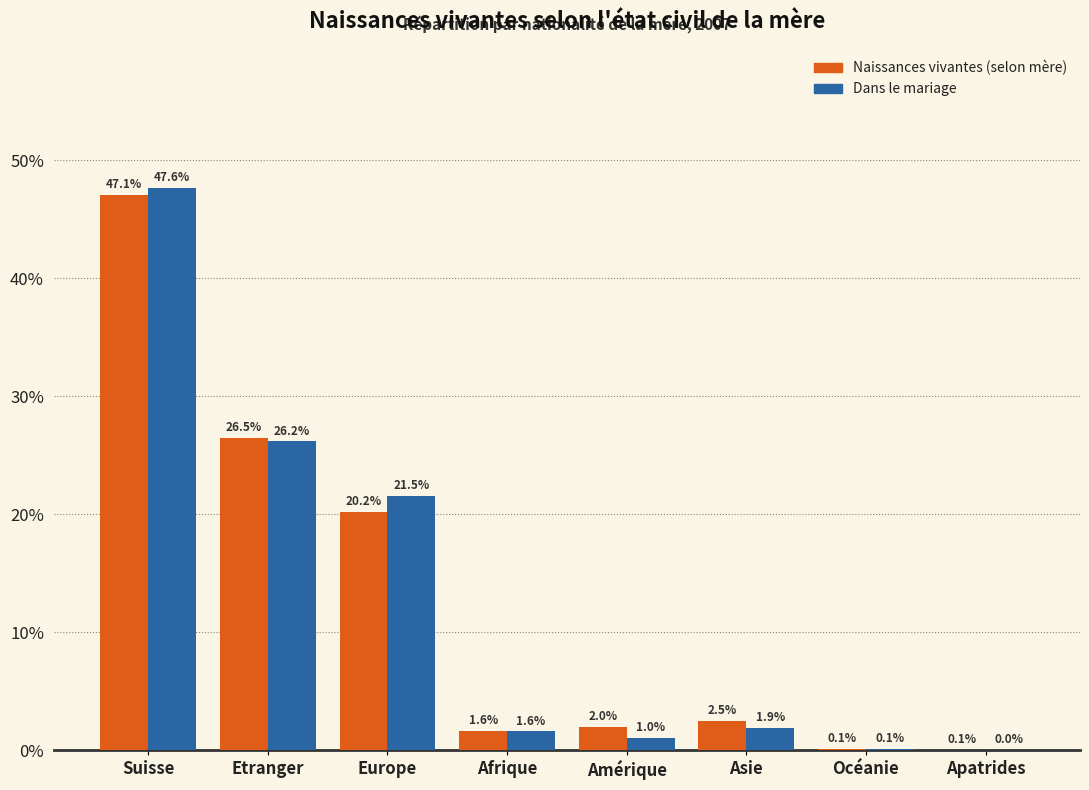

Between Amérique and Asie, which series saw the biggest shift?

Dans le mariage